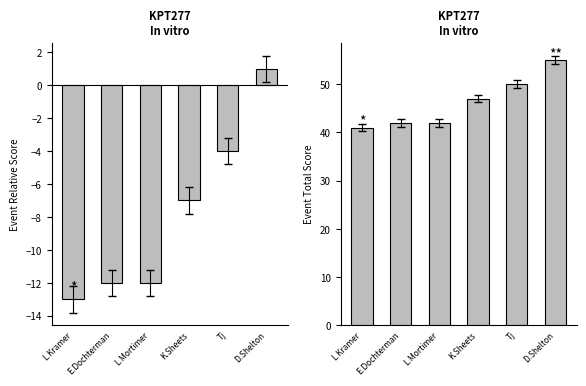

At which label does Event Relative Score reach its minimum?

L.Kramer